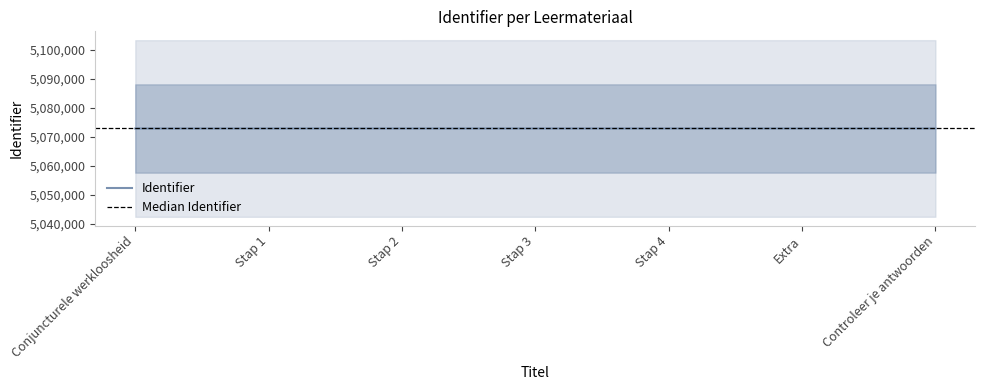

Rank the categories by value from highest to lowest.

Controleer je antwoorden, Extra, Stap 4, Stap 3, Stap 2, Stap 1, Conjuncturele werkloosheid